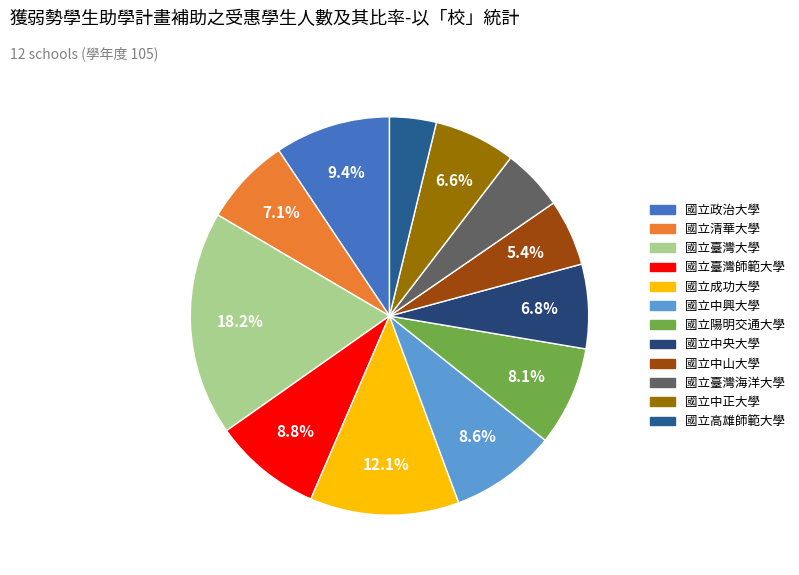

Do 國立成功大學 and 國立陽明交通大學 together represent more than half of the pie?

No